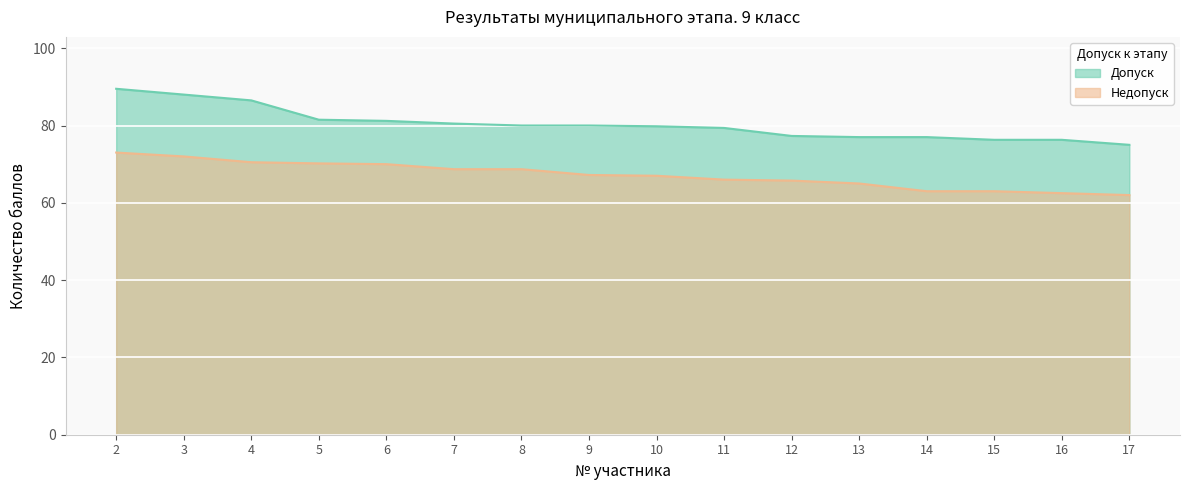

What is the difference between the highest and lowest values at 8?

11.3